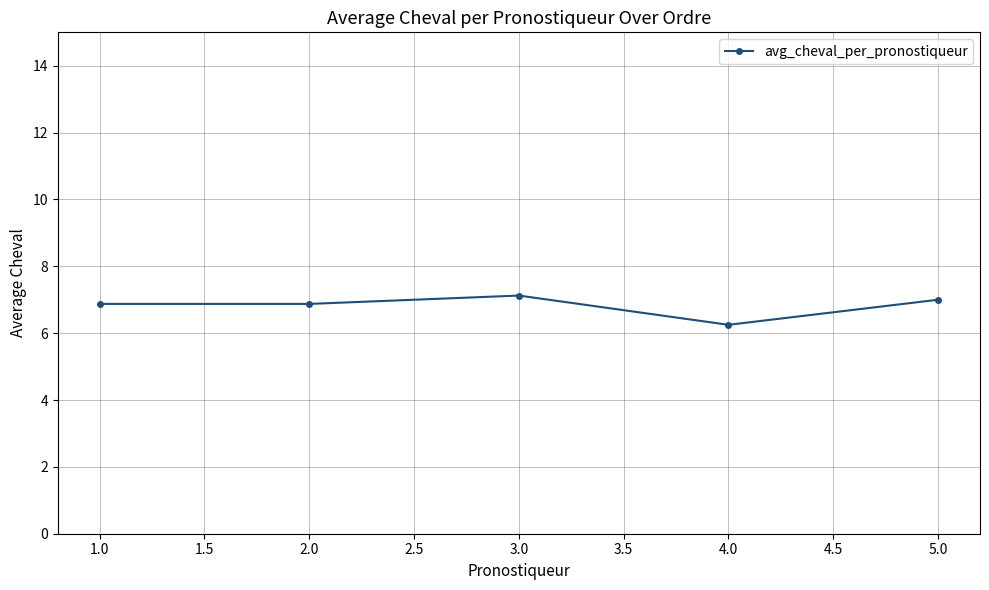

What is the label of the 3rd point from the right?

3.0